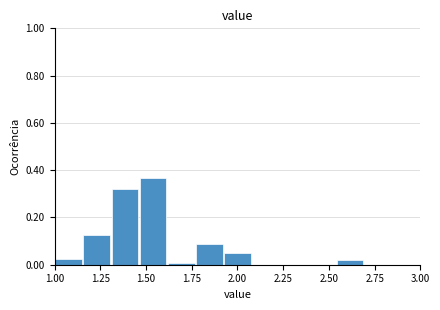

Around what value on the x-axis is the tallest bar? Give the approximate position of its centre, as read against the axis.

1.55